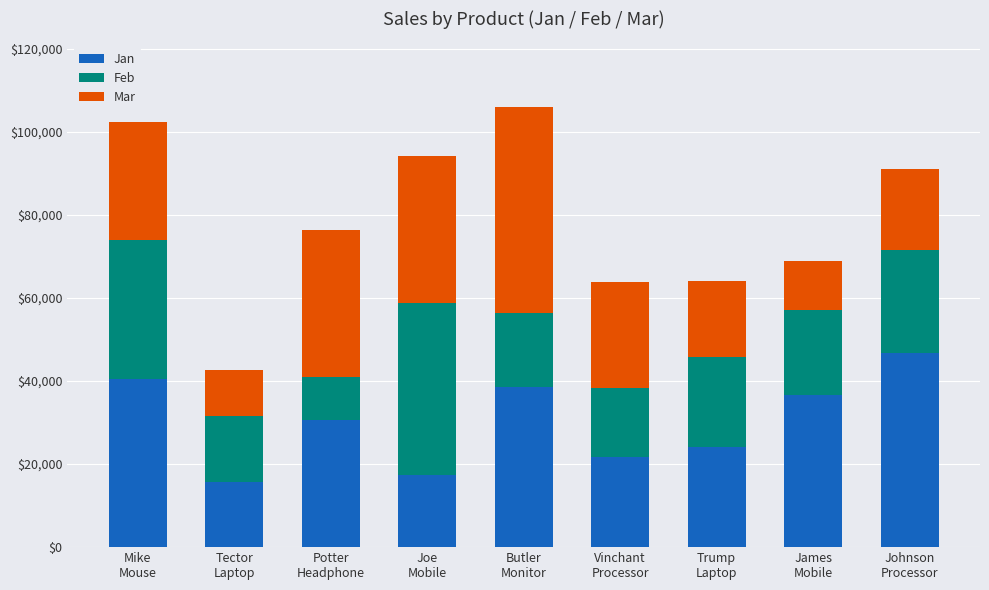

What is the maximum value for Jan?

46632